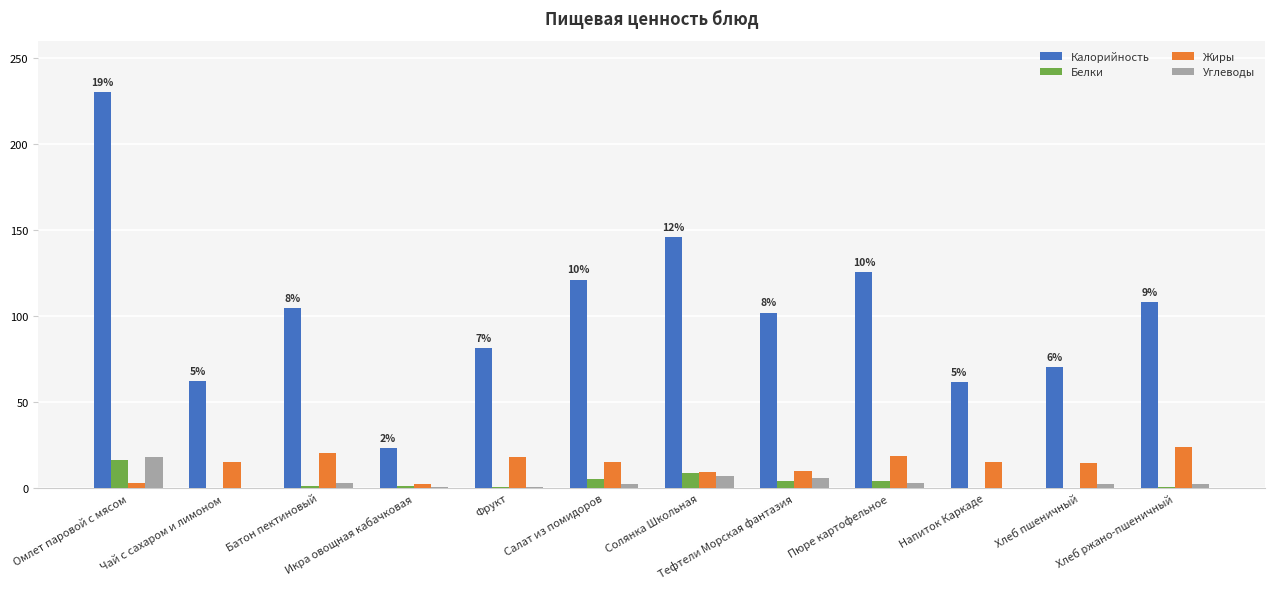

Which series has the largest total across all categories?

Калорийность